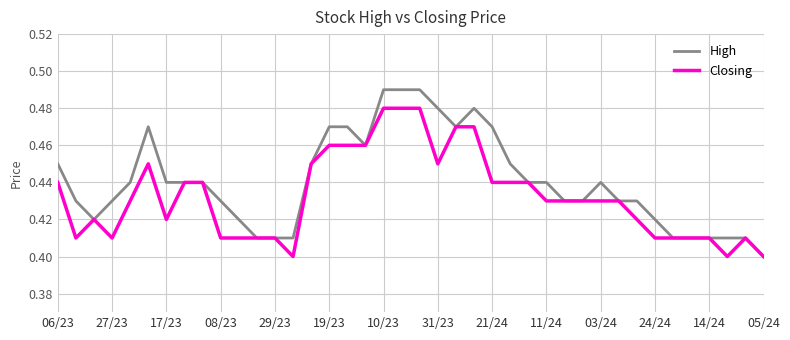

Which series has the largest range (max minus min)?

High